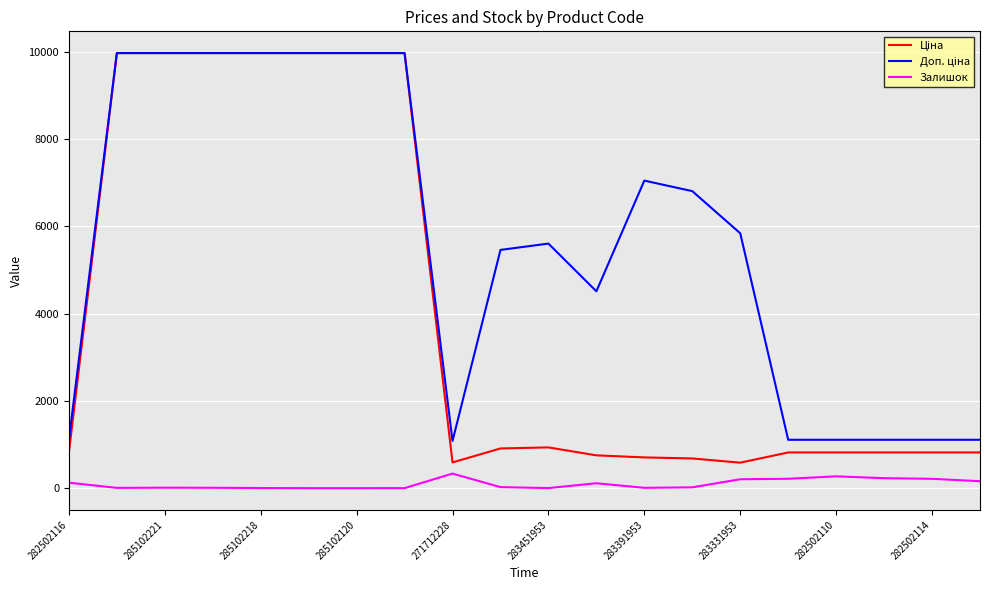

What is the greatest value displayed?

9975.0